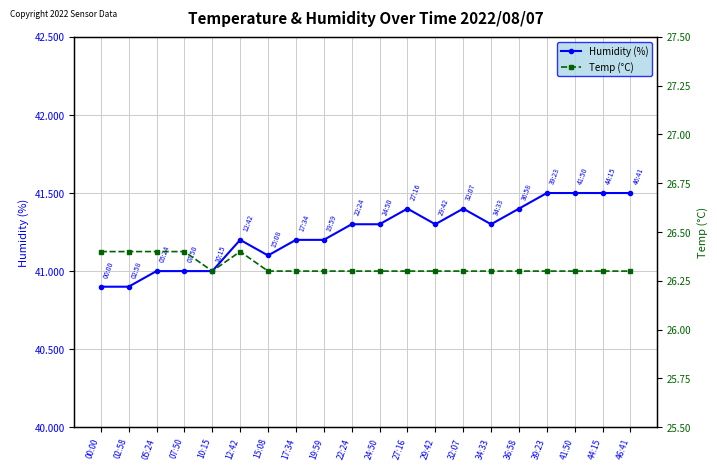

Which category has the highest value in the Temp (°C) series?

00:00